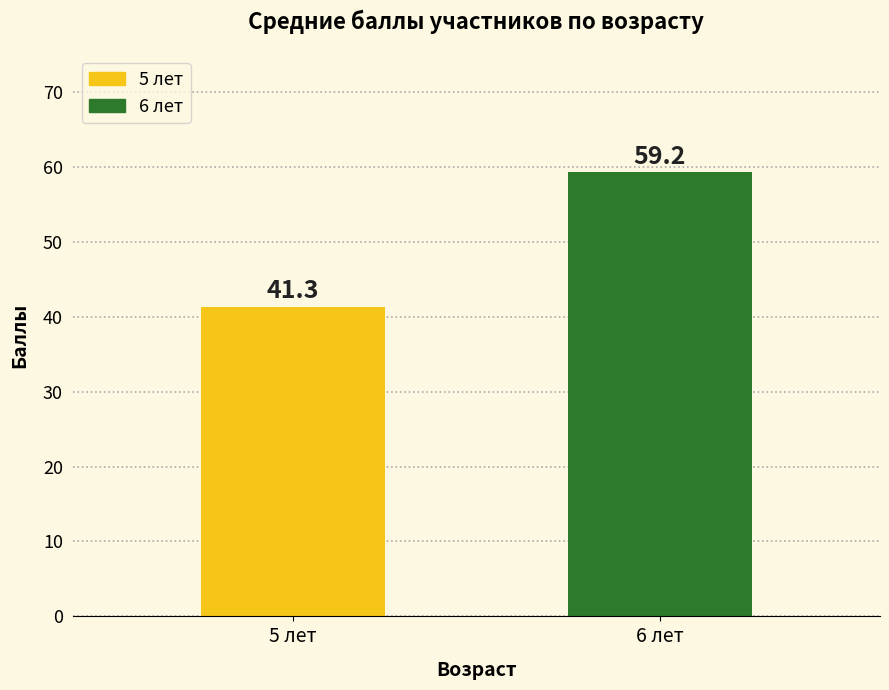

List the labels in order of value, largest first.

6 лет, 5 лет